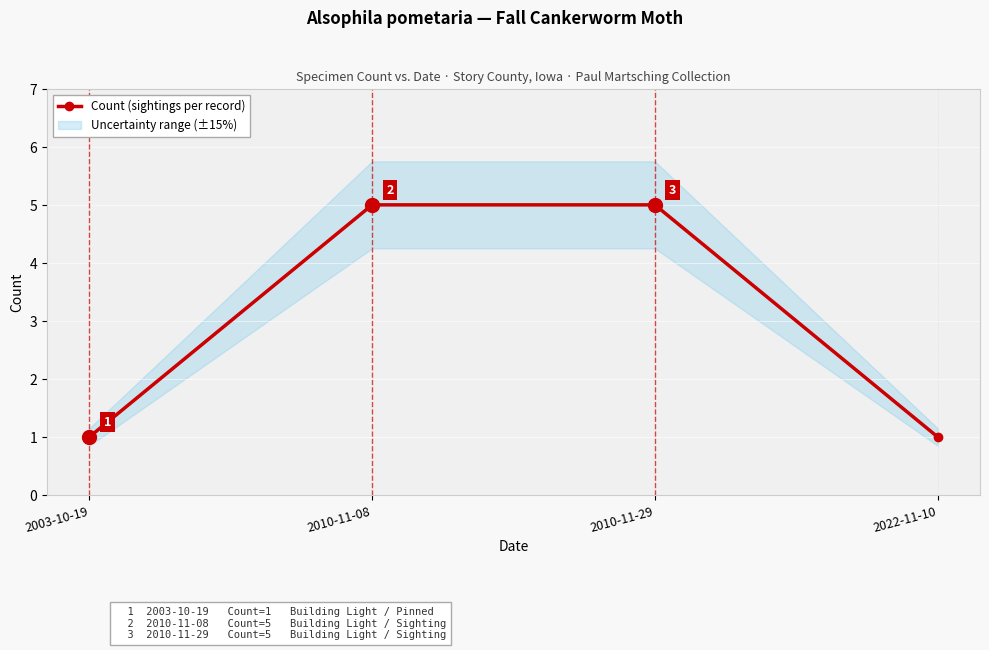

What is the greatest value displayed?

5